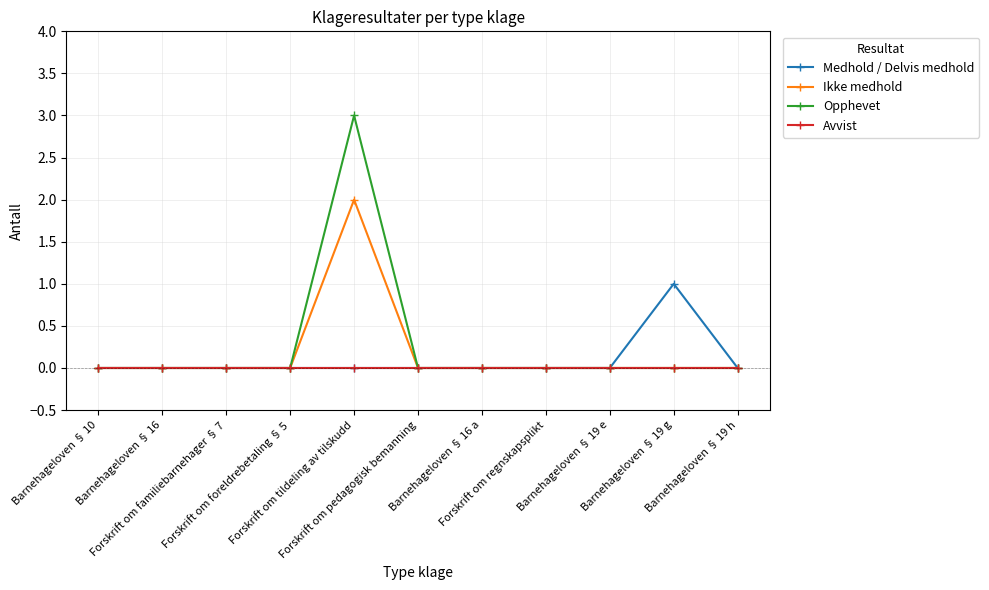

What is the maximum value for Opphevet?

3